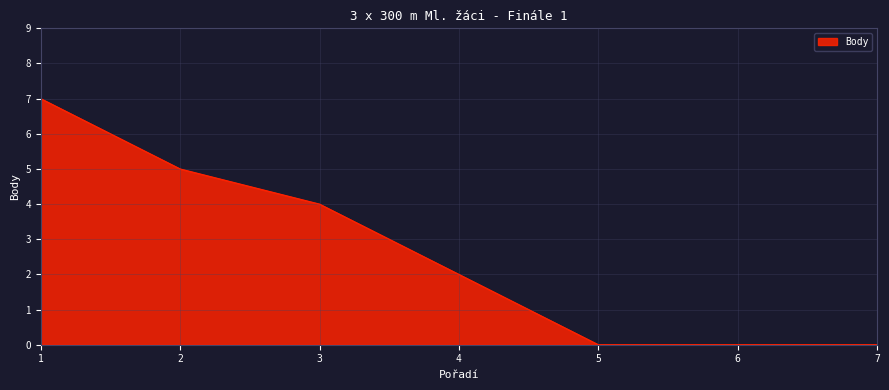

What is the sum of all values?

18